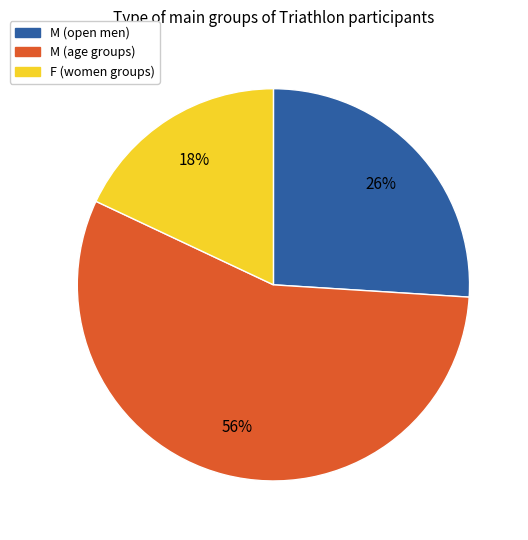

Does any single category account for the majority?

Yes